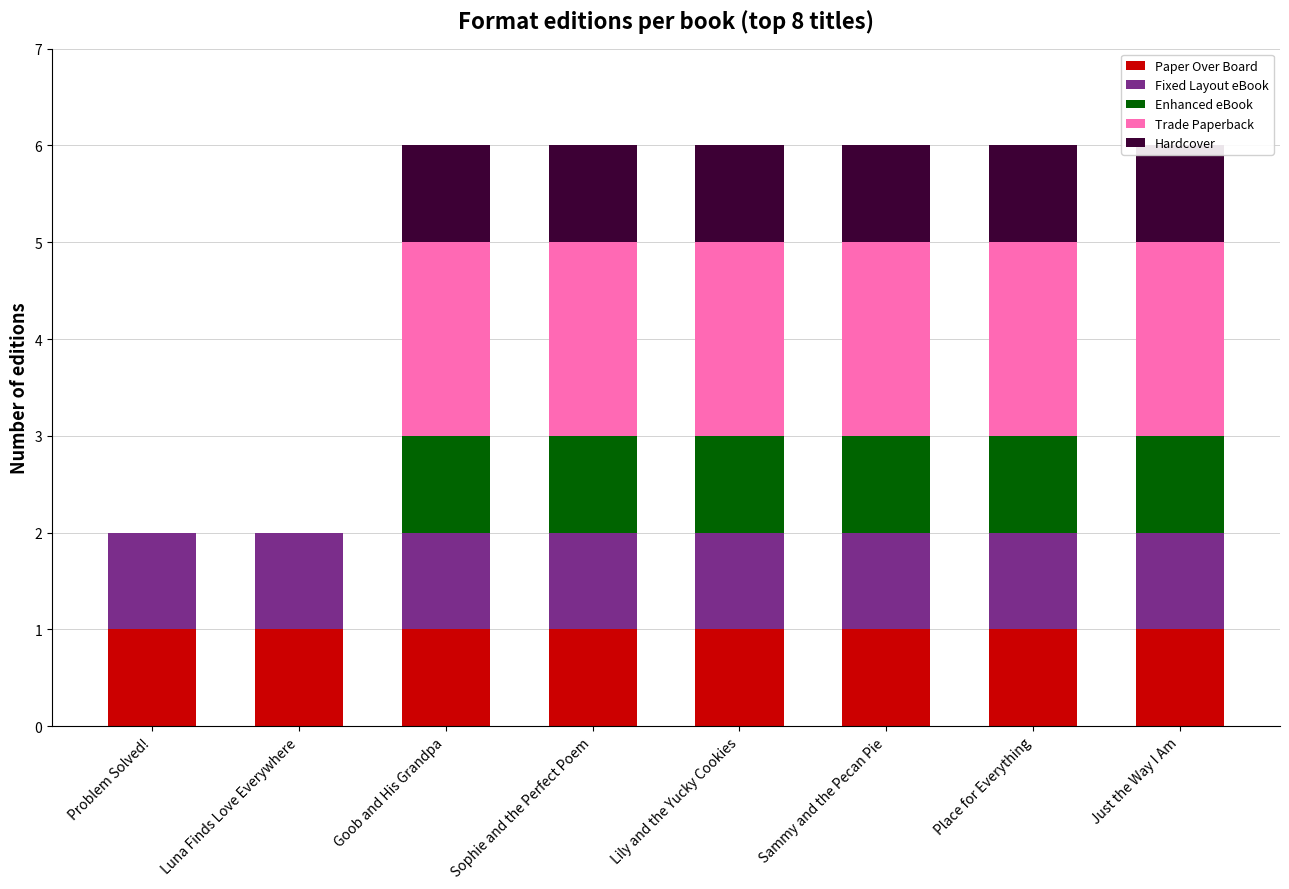

At which category is the sum across all series the highest?

Goob and His Grandpa